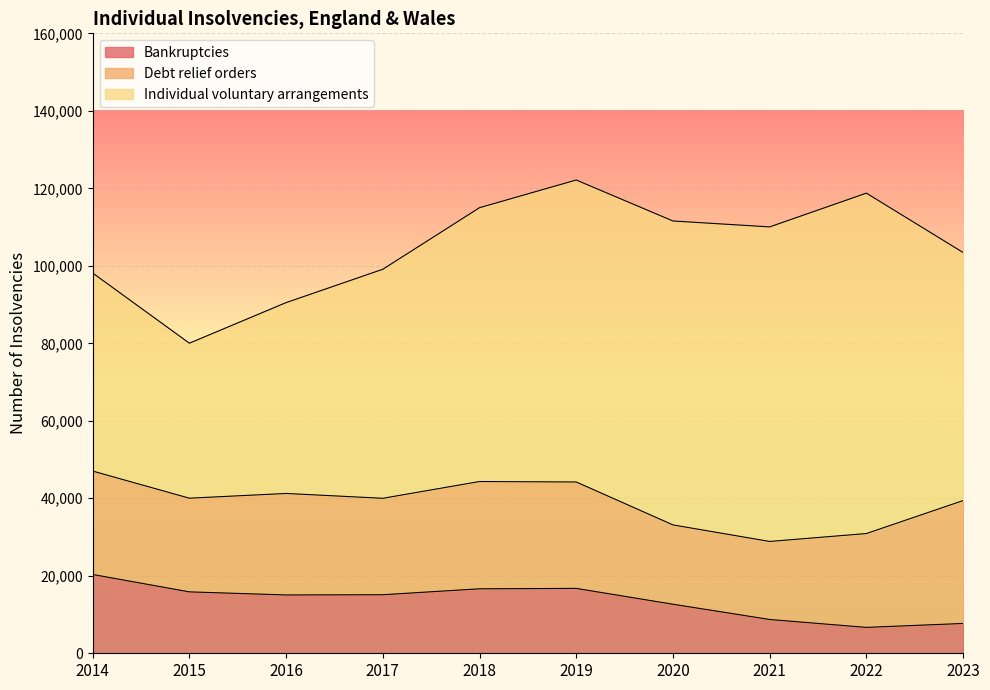

Which has a higher value, 2016 or 2021?

2016